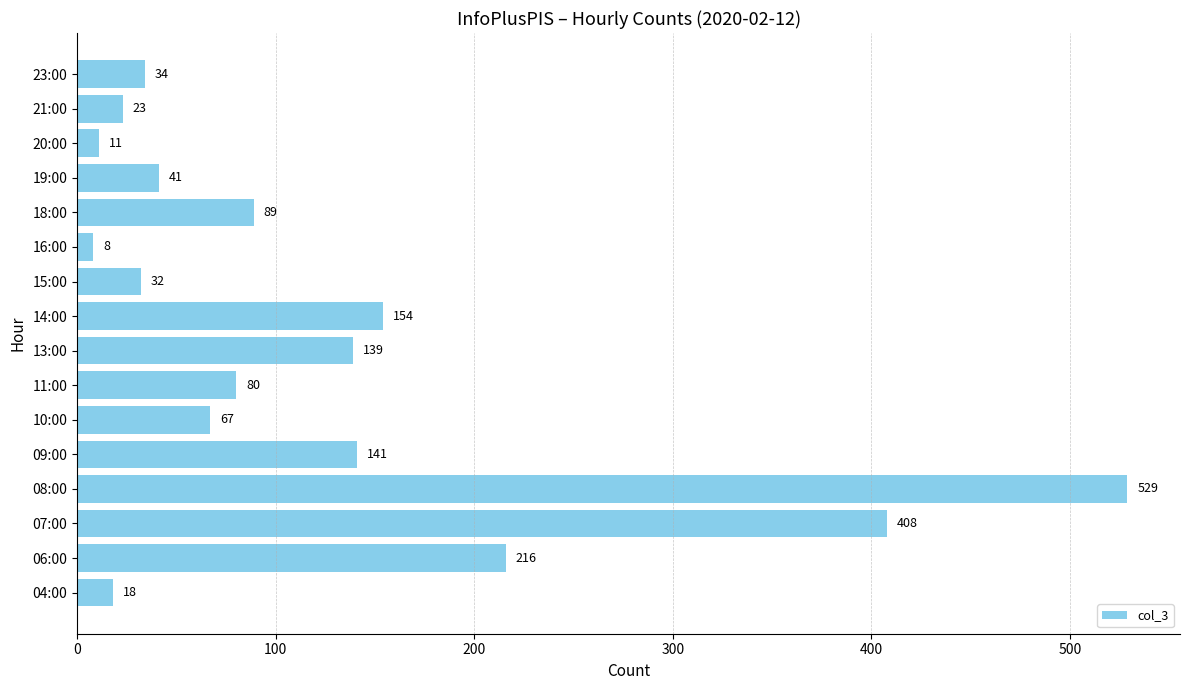

Rank the categories by value from lowest to highest.

16:00, 20:00, 04:00, 21:00, 15:00, 23:00, 19:00, 10:00, 11:00, 18:00, 13:00, 09:00, 14:00, 06:00, 07:00, 08:00